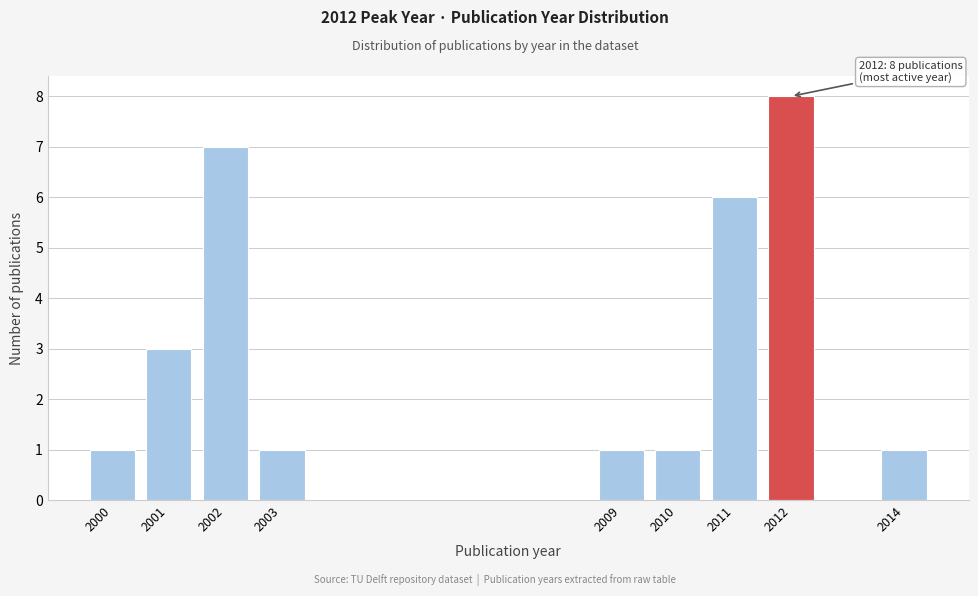

Reading right to left, extract all data points from this chart.

1	8	6	1	1	1	7	3	1